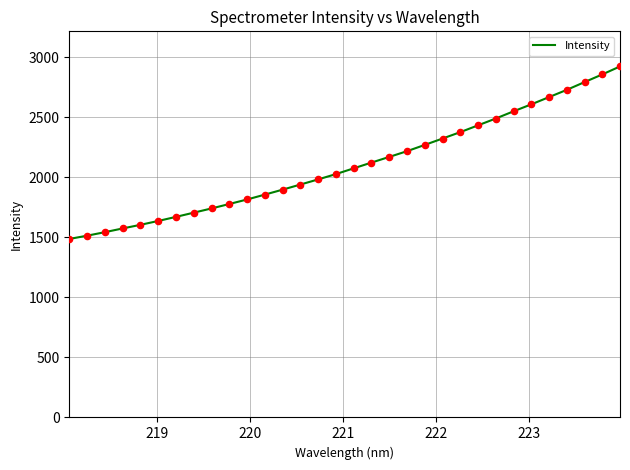

What is the difference between the maximum and minimum values?

1436.3